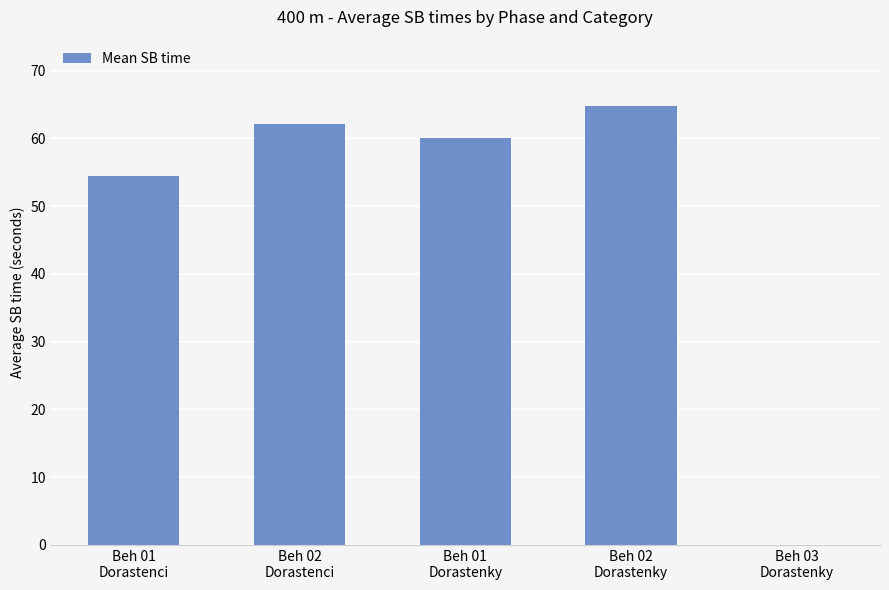

What is the greatest value displayed?

64.8